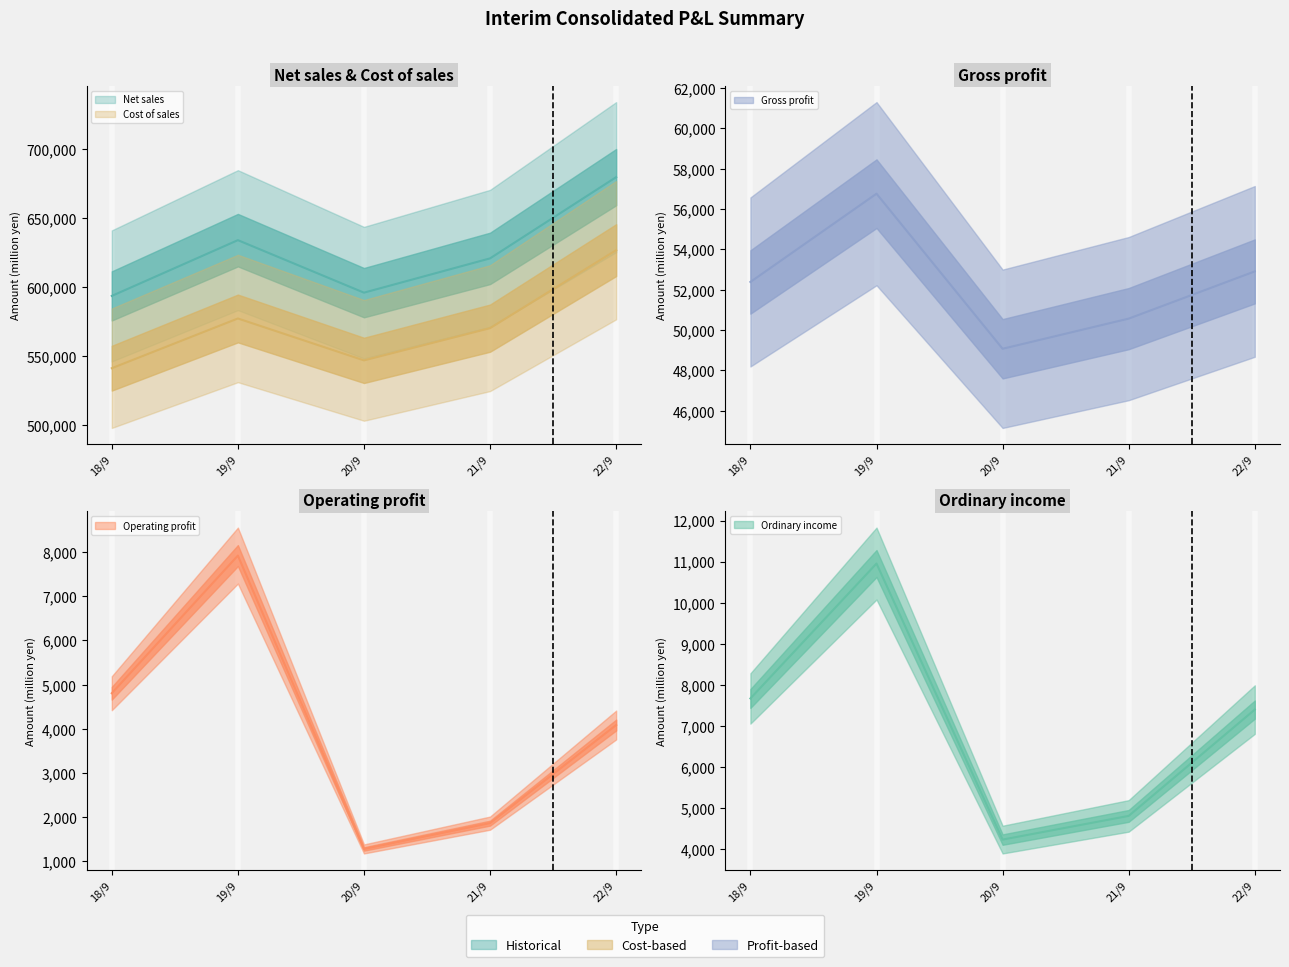

Which category has the highest value in the Cost of sales series?

22/9